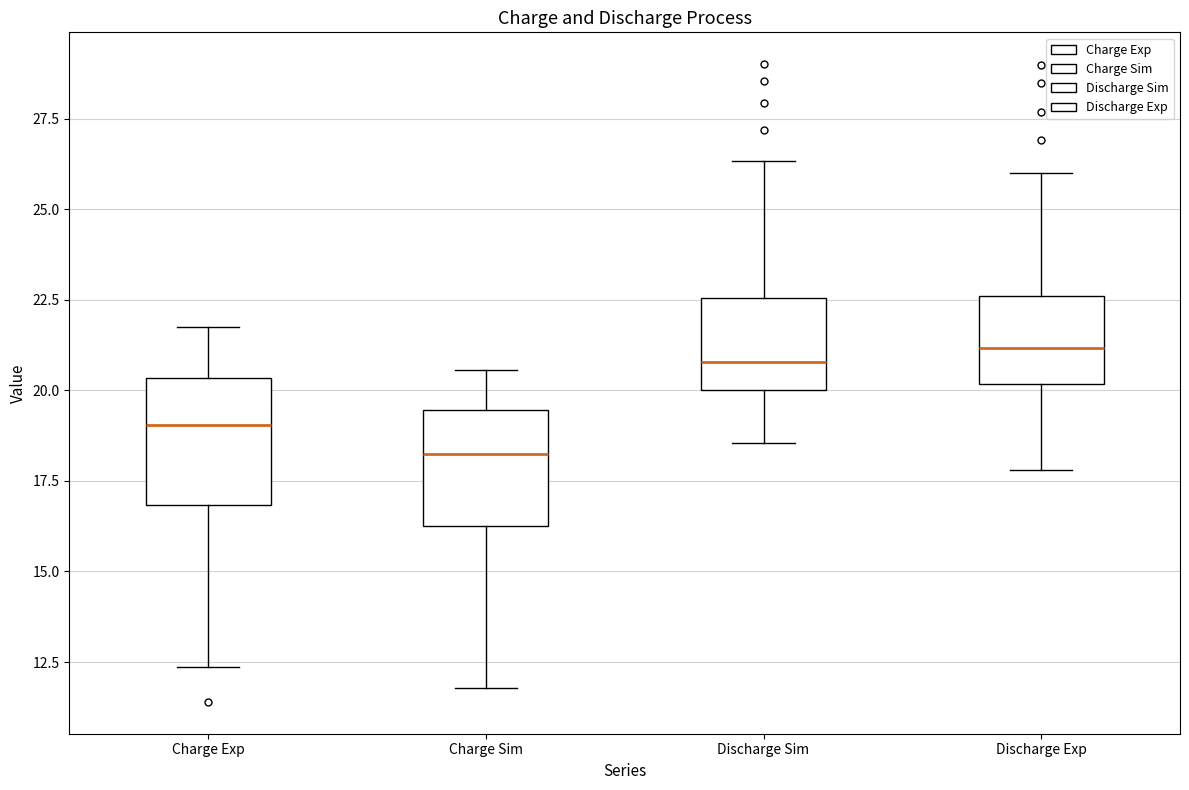

Which box has the lowest median line?

Charge Sim